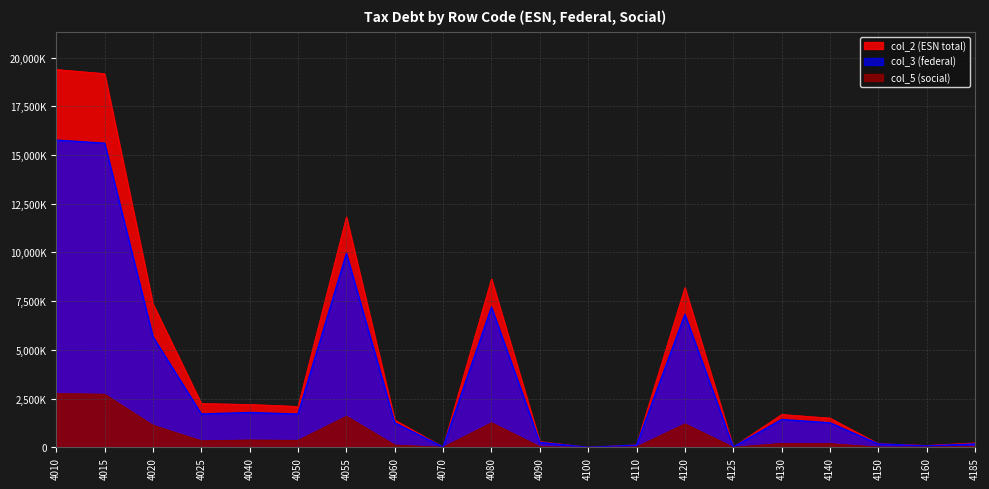

Where is the first local minimum for col_2 (ESN total)?

4050